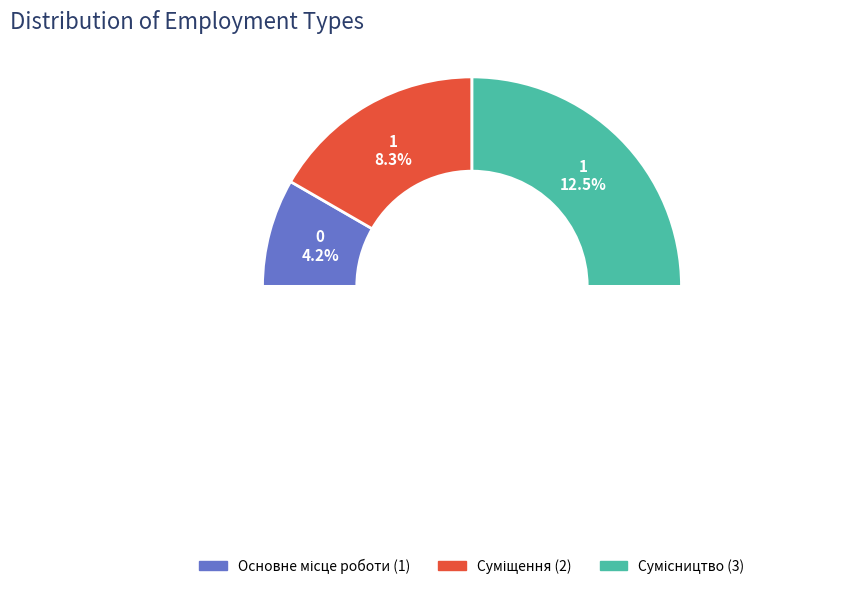

Approximately how many times larger is the value at Суміщення compared to Сумісництво?

0.7